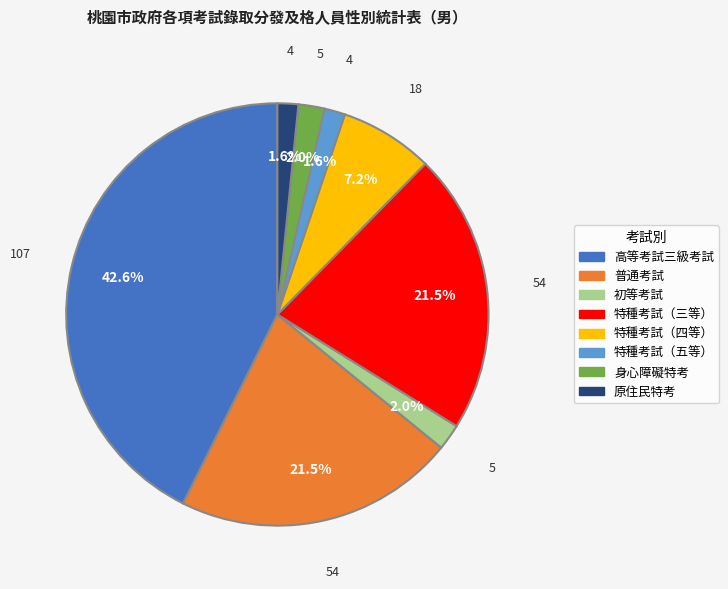

Approximately how many times larger is the value at 特種考試（四等） compared to 普通考試?

0.3